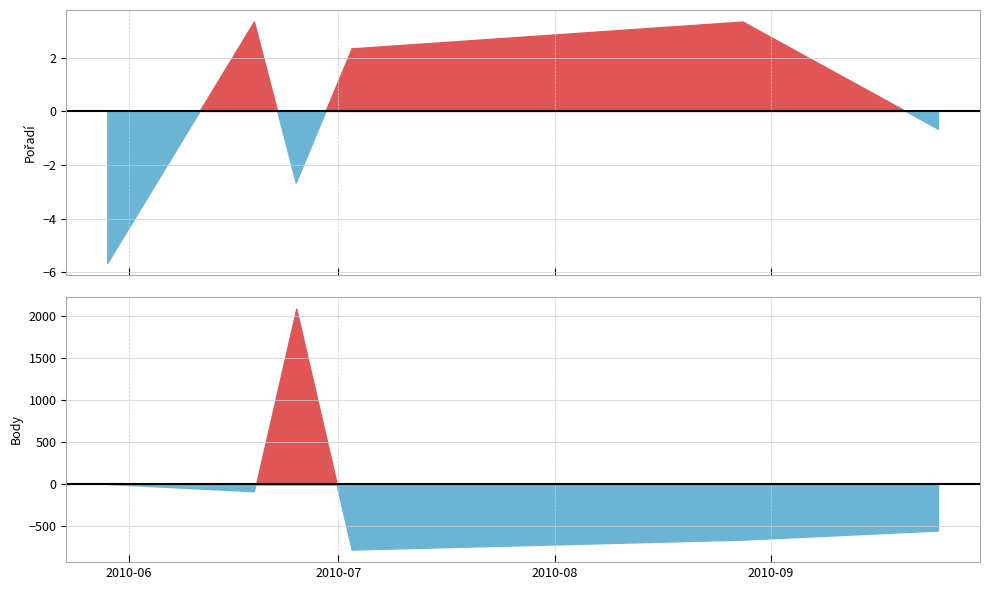

In Pořadí, how many points are lower than both neighbors (excluding endpoints)?

1